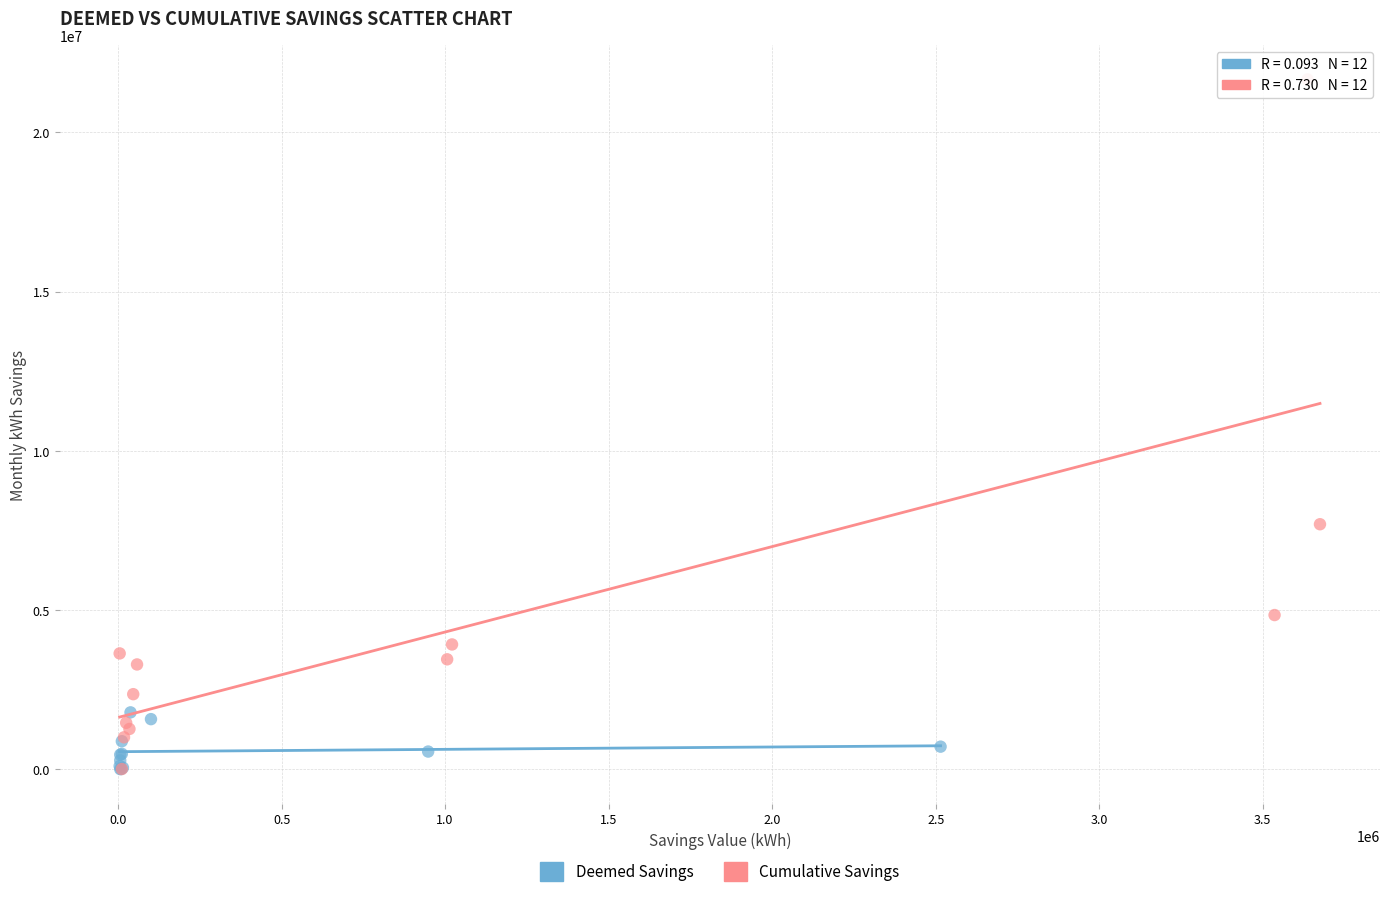

Which series reaches the maximum Y coordinate?

Cumulative Savings